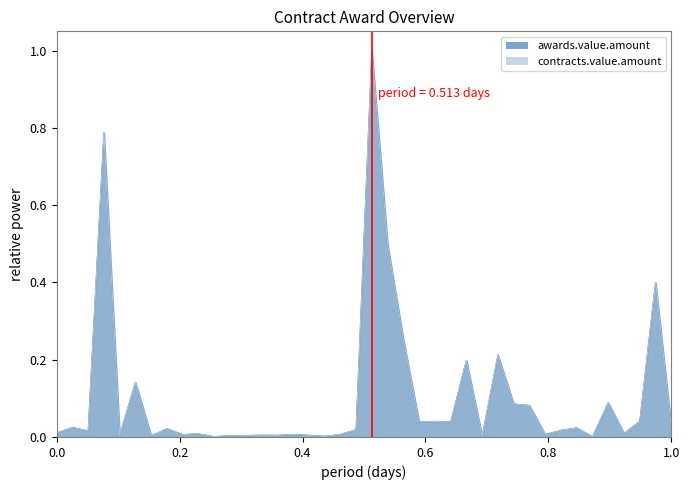

How many lines are shown in the chart?

2